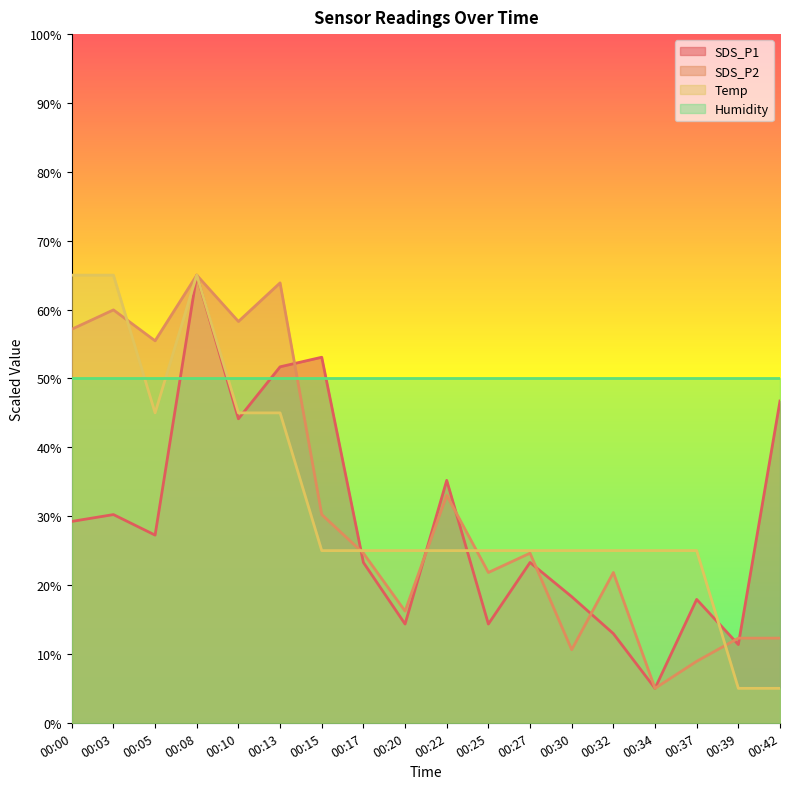

What is the value of the SDS_P2 point at the 11th from the left?

21.8